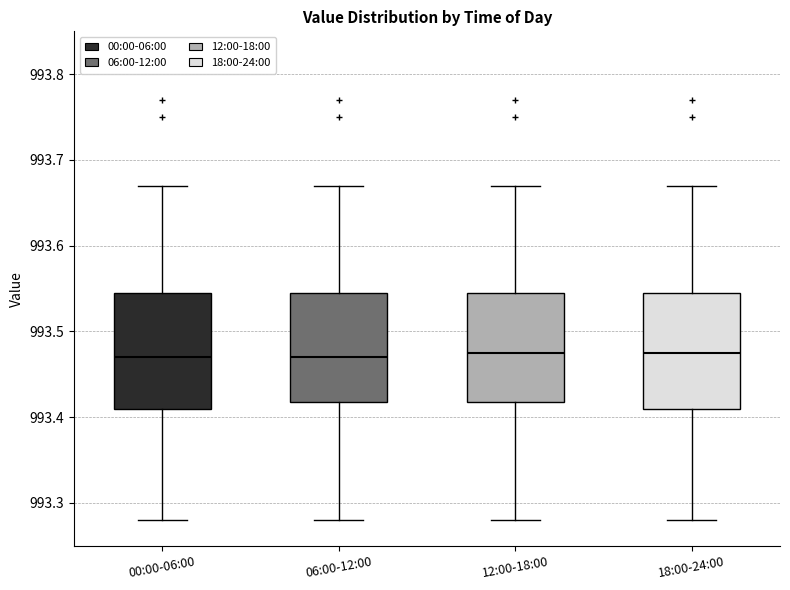

Where is the lower edge of the box for 12:00-18:00 on the y-axis? The values are not printed on the chart, so give them approximately, as read against the axis.

993.42